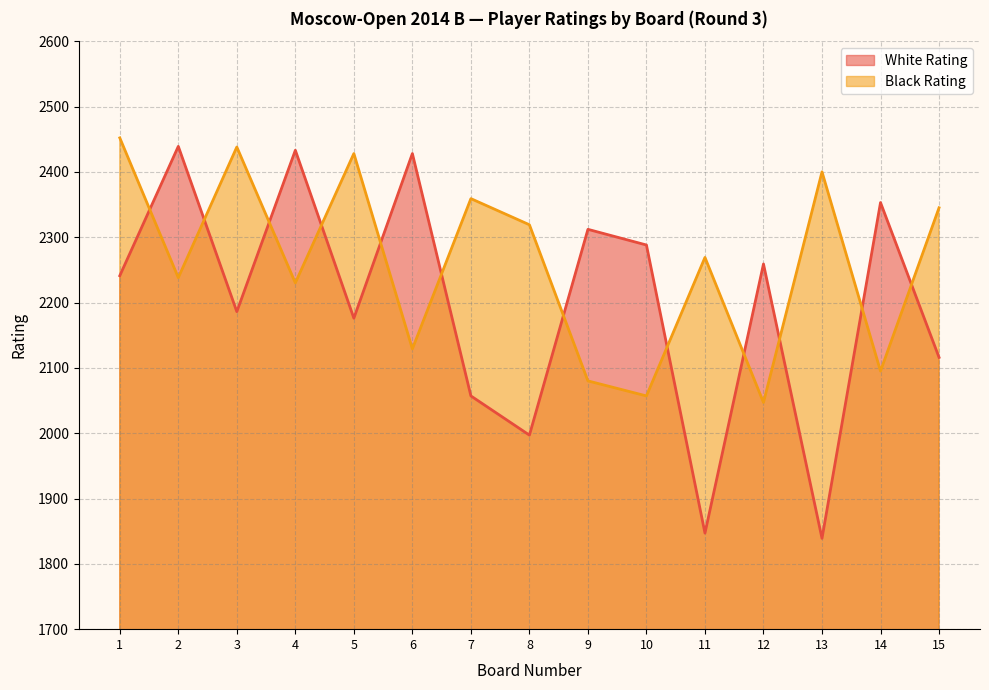

What are all the series names shown in the legend?

White Rating, Black Rating